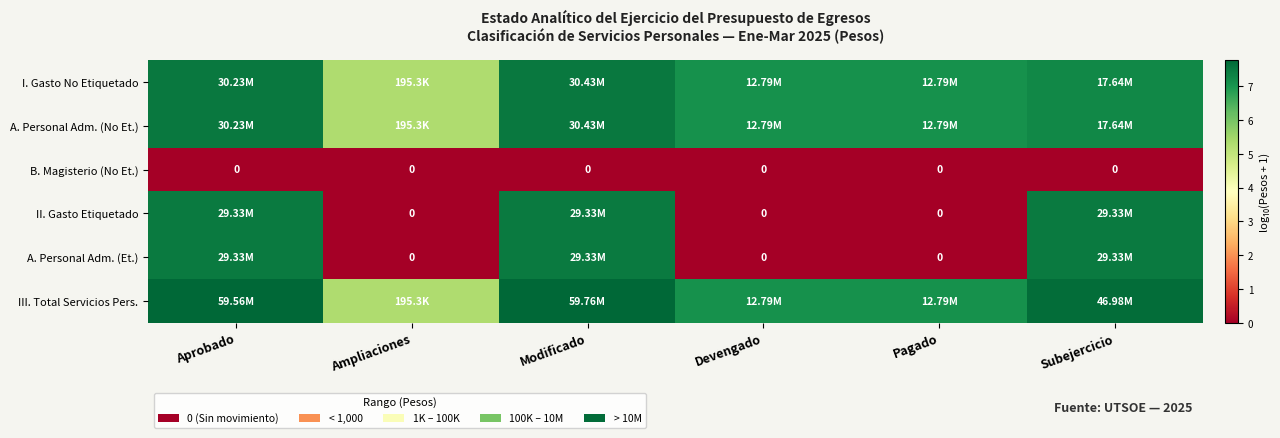

At Modificado, list the series in order from largest to smallest.

III. Total Servicios Pers., I. Gasto No Etiquetado, A. Personal Adm. (No Et.), II. Gasto Etiquetado, A. Personal Adm. (Et.), B. Magisterio (No Et.)